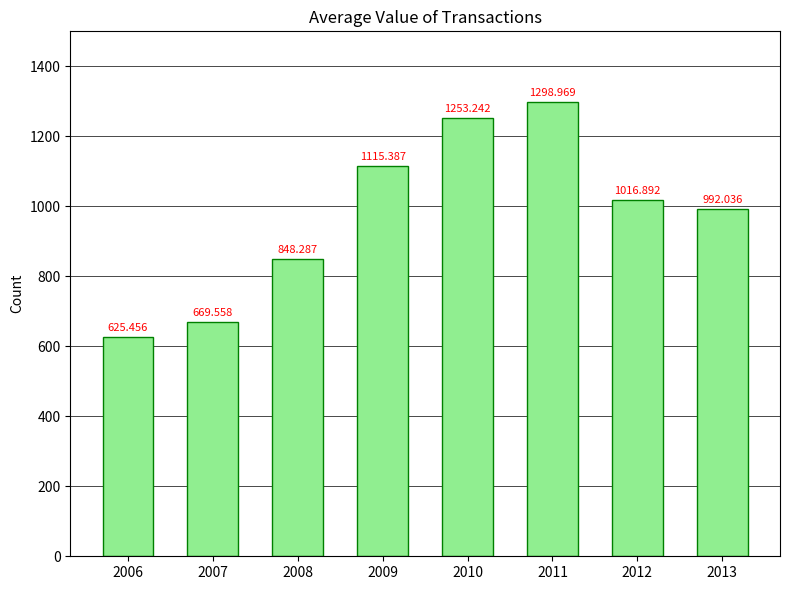

Reading left to right, extract all data points from this chart.

625.5	669.6	848.3	1115.4	1253.2	1299.0	1016.9	992.0